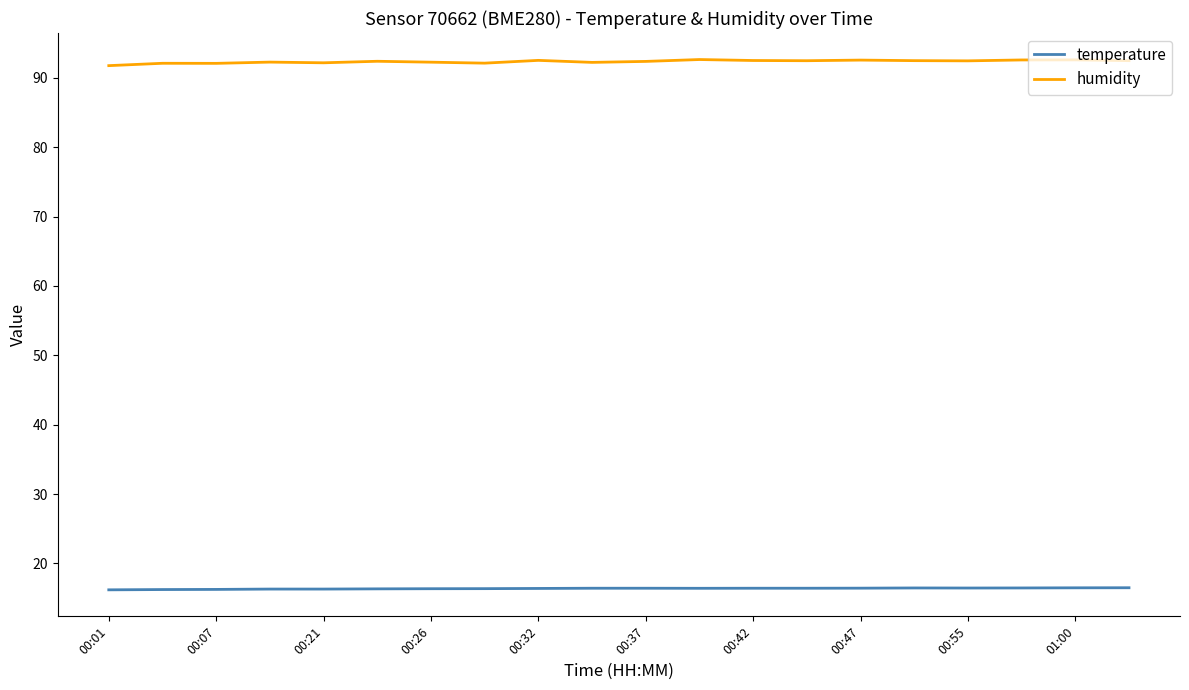

What is the maximum value shown in the chart?

92.6